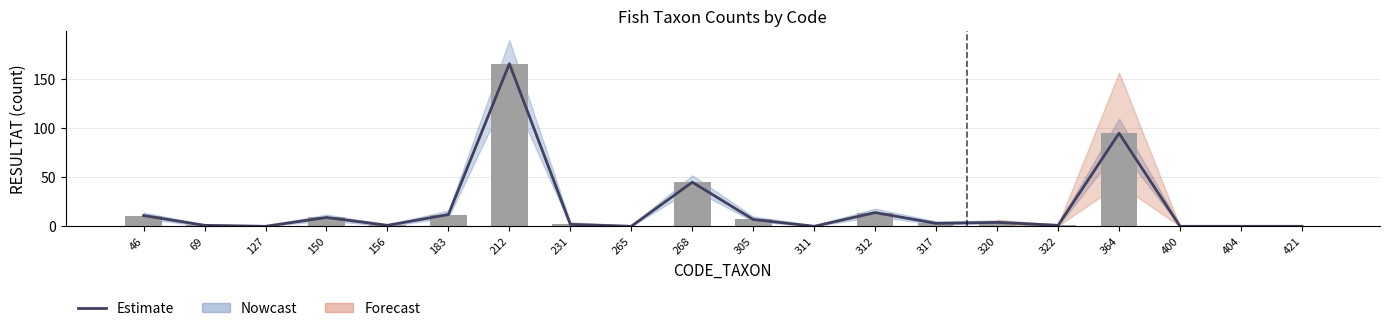

At which label does Estimate reach its minimum?

127